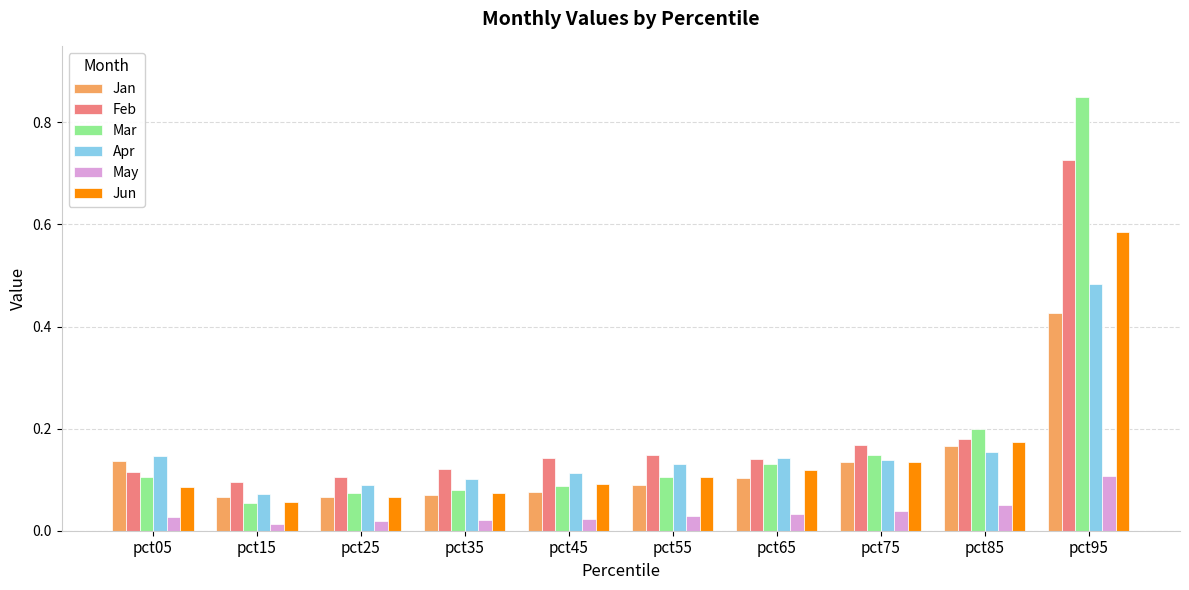

Rank the series by their maximum value, from highest to lowest.

Mar, Feb, Jun, Apr, Jan, May